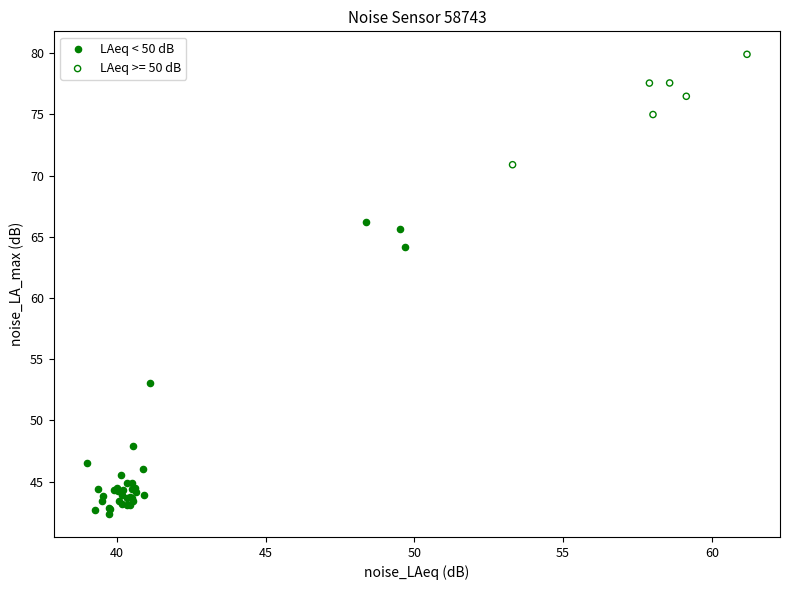

Which series contains the lowest Y value?

LAeq < 50 dB